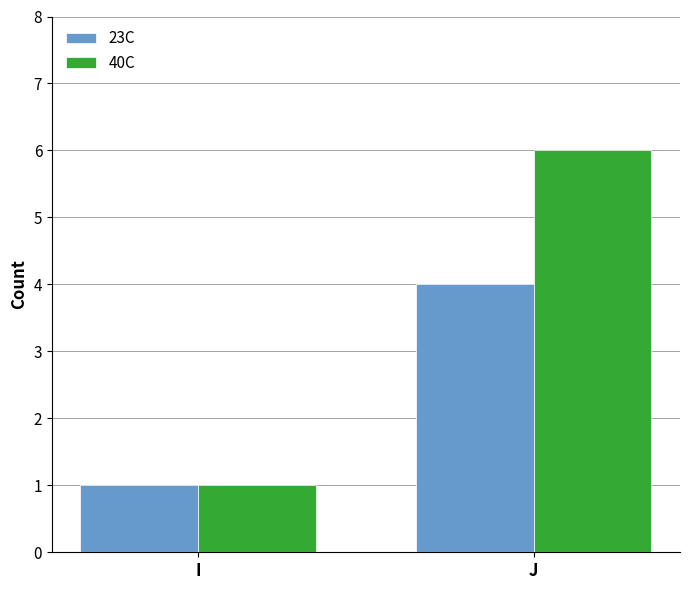

Rank the categories by 40C value from highest to lowest.

J, I